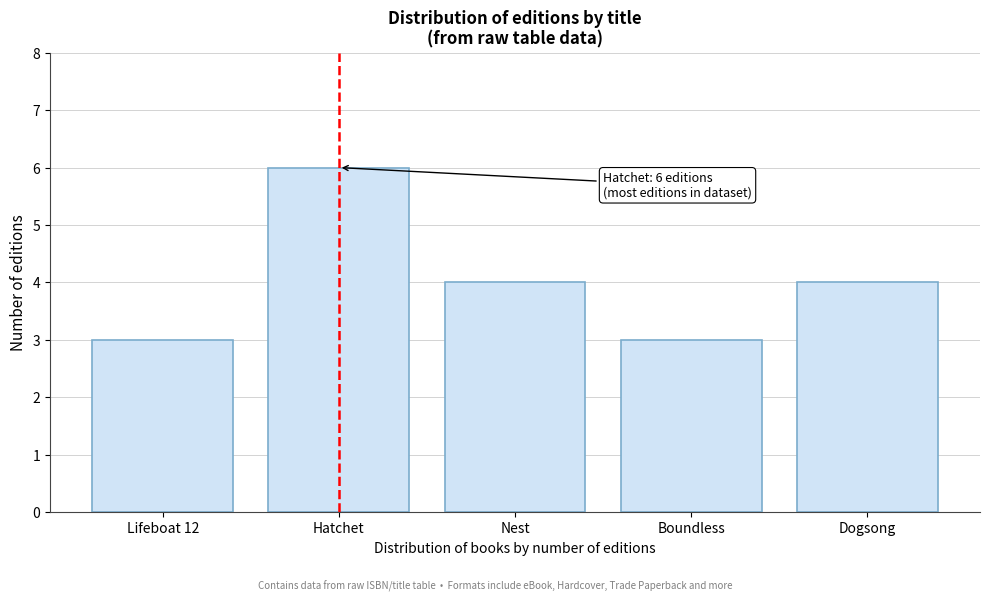

Reading right to left, list all the values displayed in this chart.

Dogsong=4	Boundless=3	Nest=4	Hatchet=6	Lifeboat 12=3